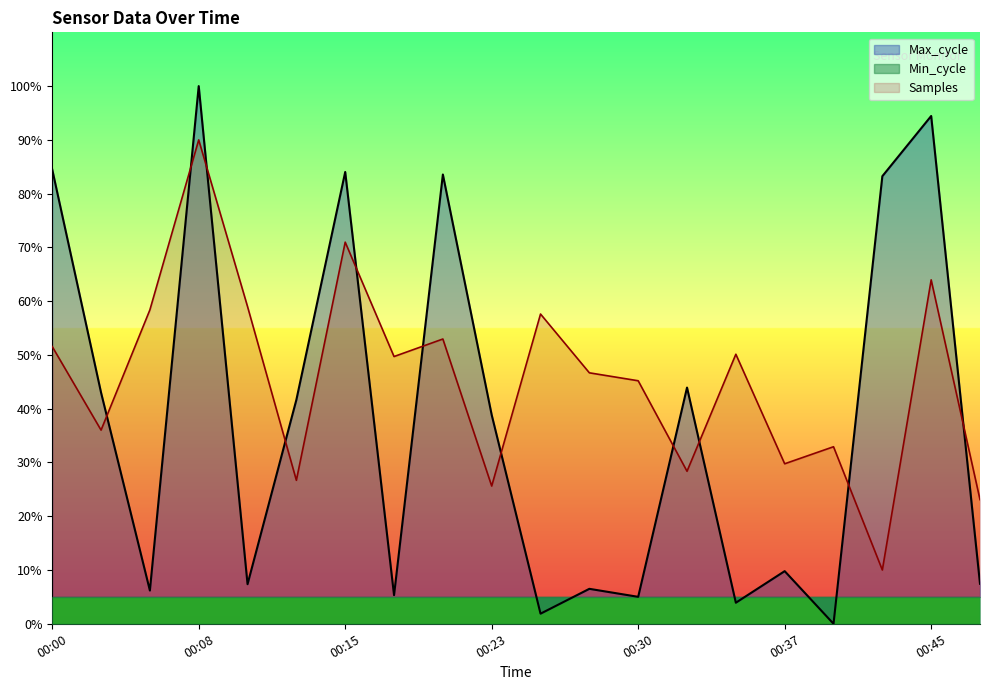

What is the difference between the highest and lowest values at 00:18?

44.4